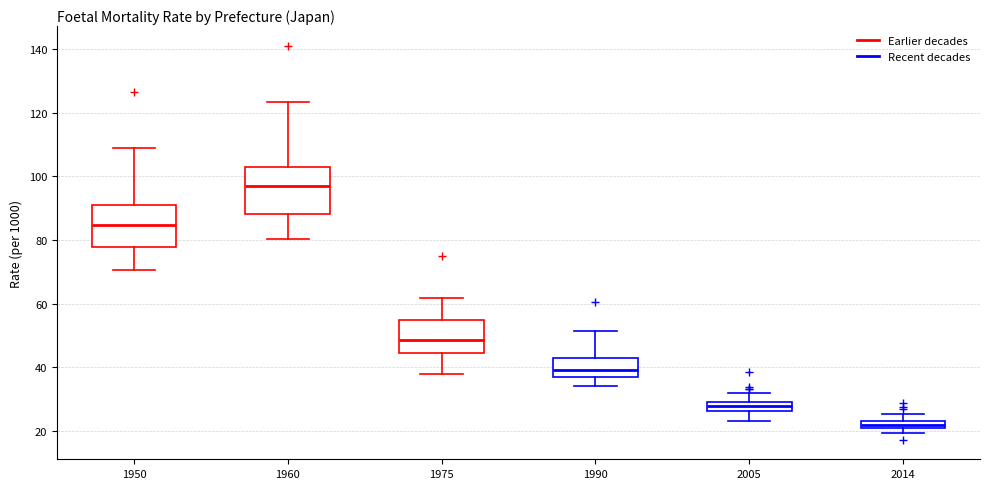

Which box has the lowest median line?

2014